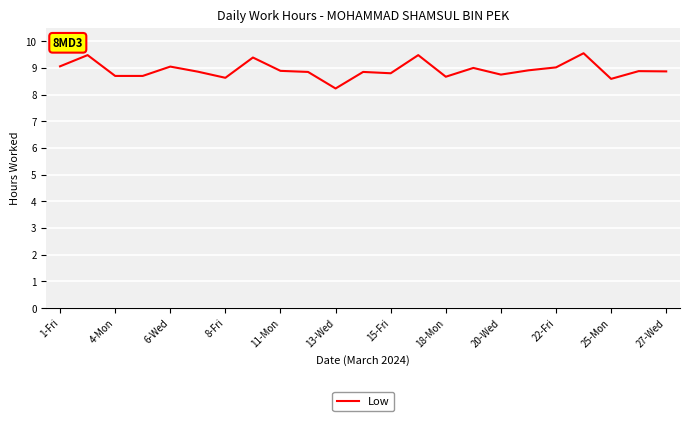

What is the greatest value displayed?

9.6